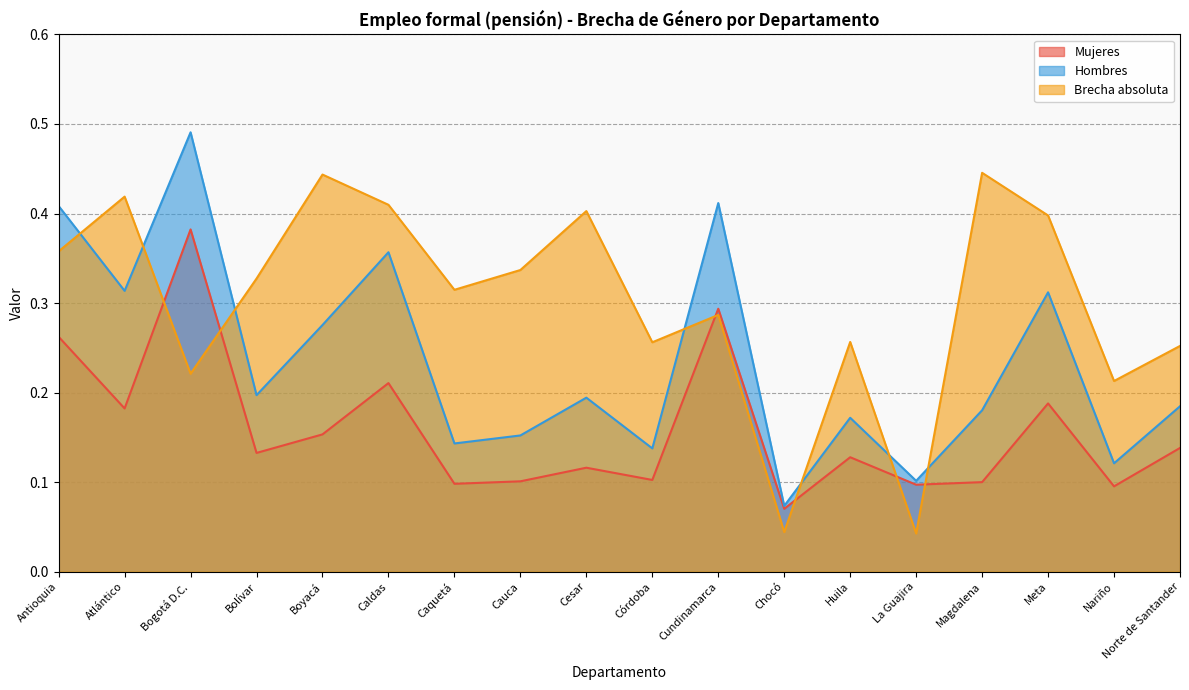

Where is Hombres nearest to the value 0?

Chocó